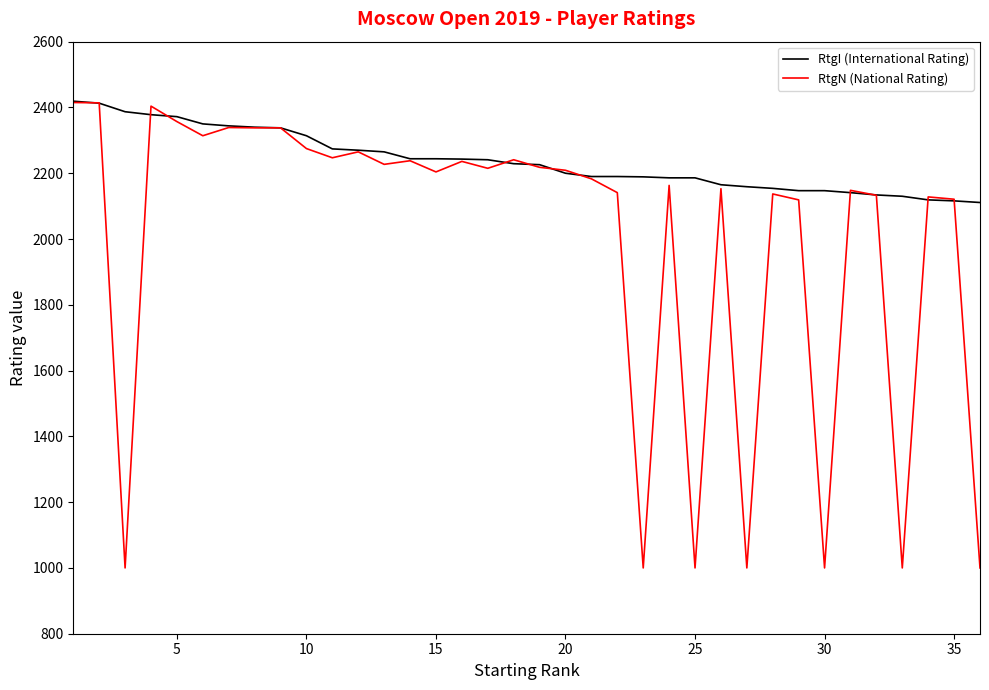

What is the greatest value displayed?

2419